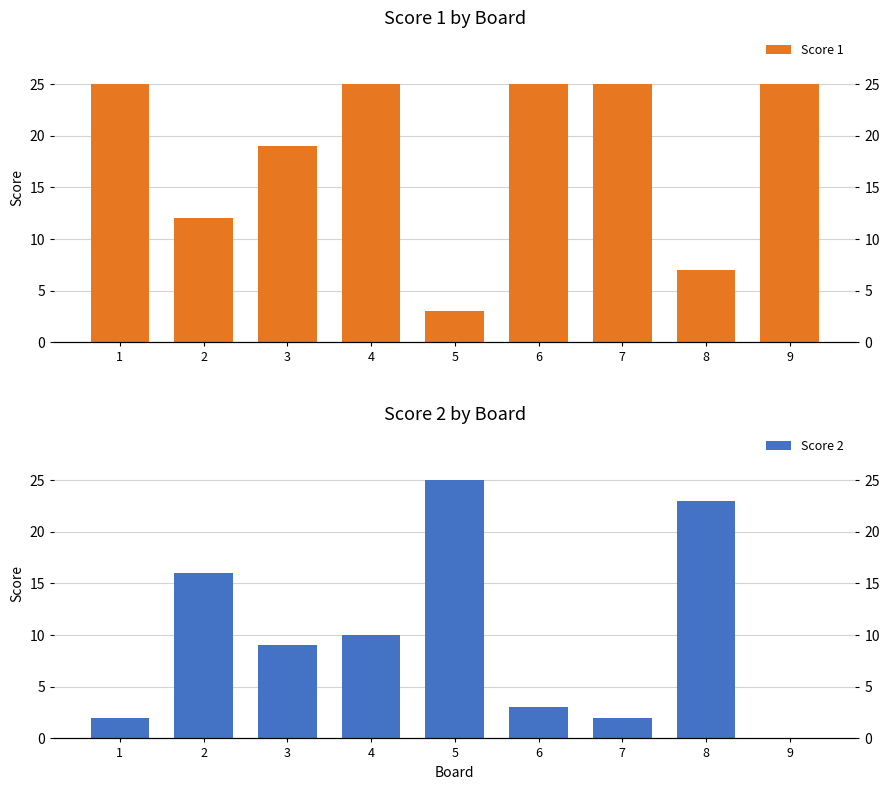

How many bars are there in each group?

2